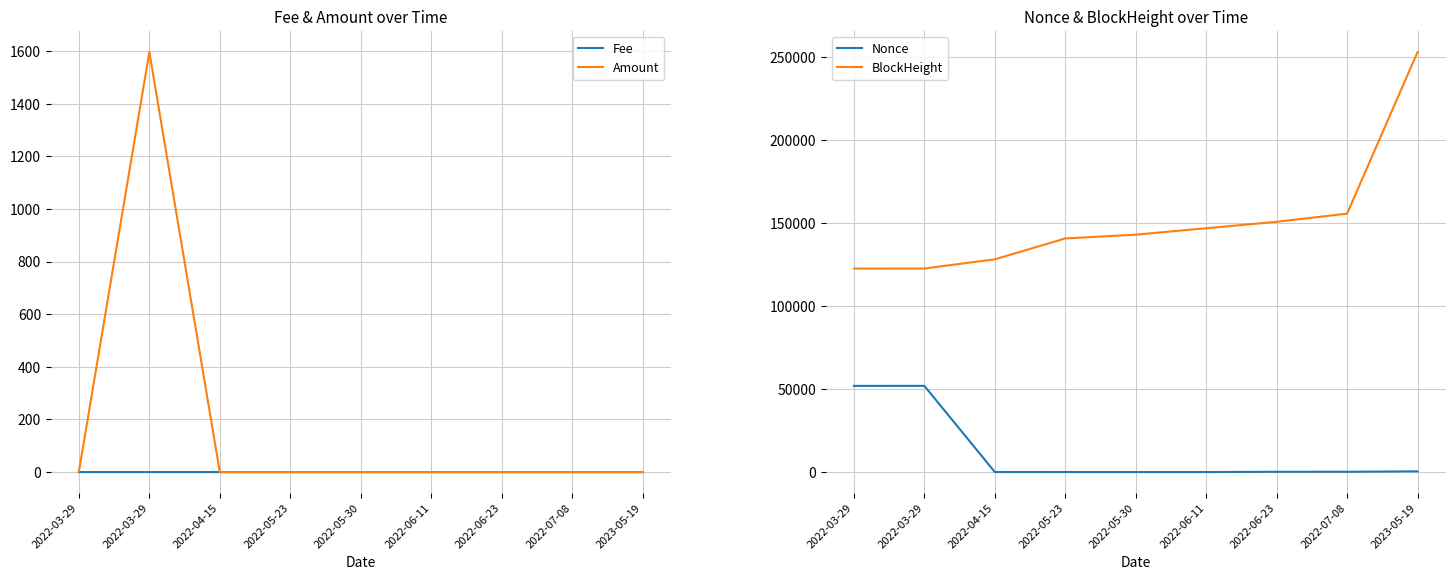

At which label does BlockHeight first exceed 143001?

2022-06-11